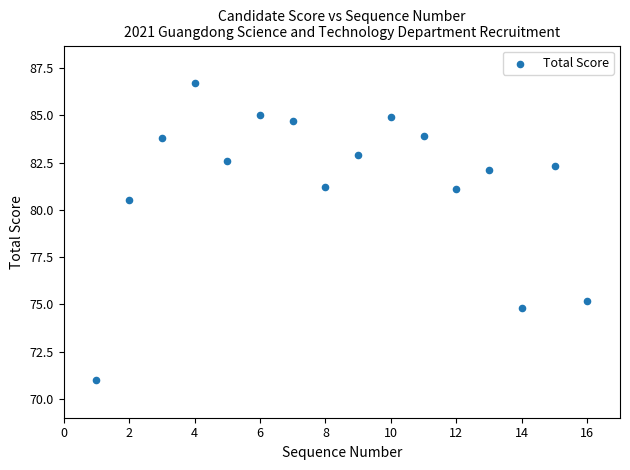

What is the range of Y values (max minus min)?

15.7